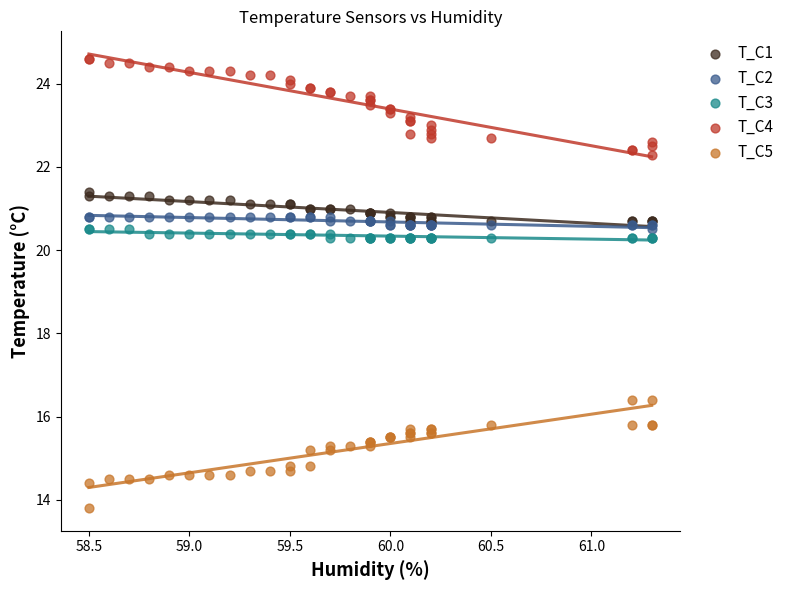

Which series has the widest spread of Y values?

T_C5